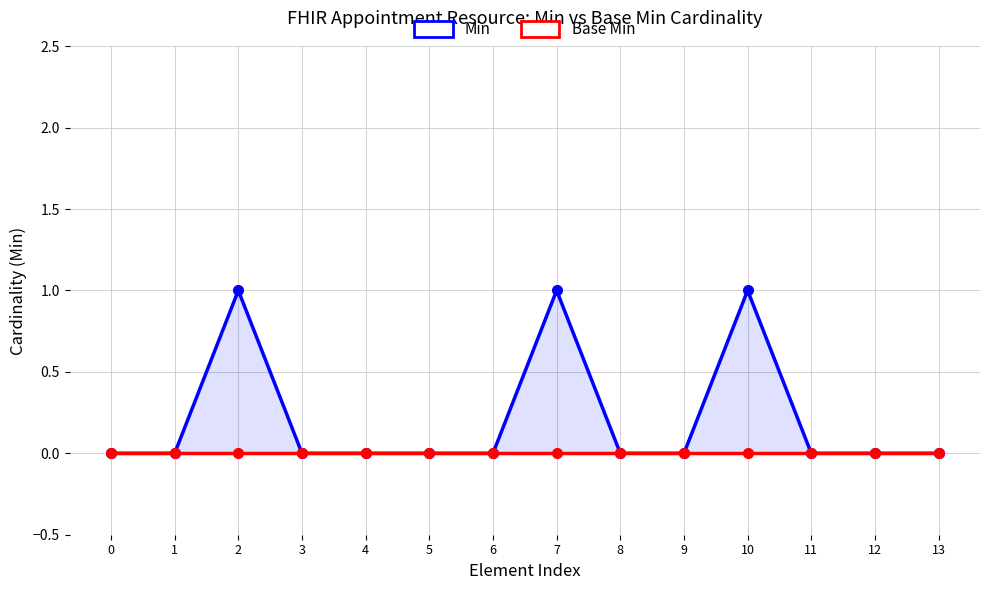

Does the chart display data point markers on the line(s)?

Yes